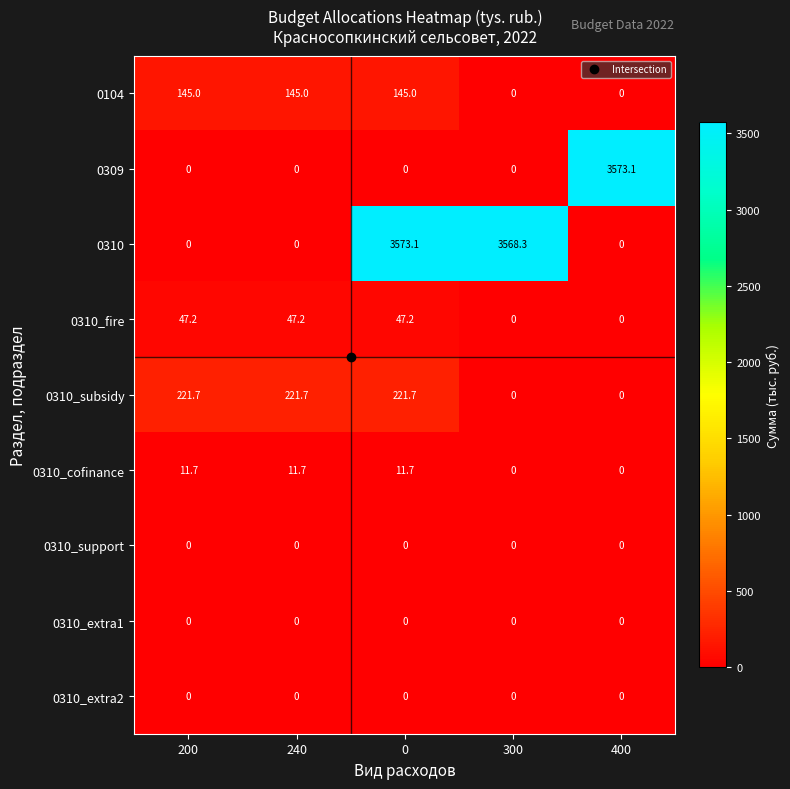

What is the difference between the maximum and second lowest values in the 0310 series?

3573.1